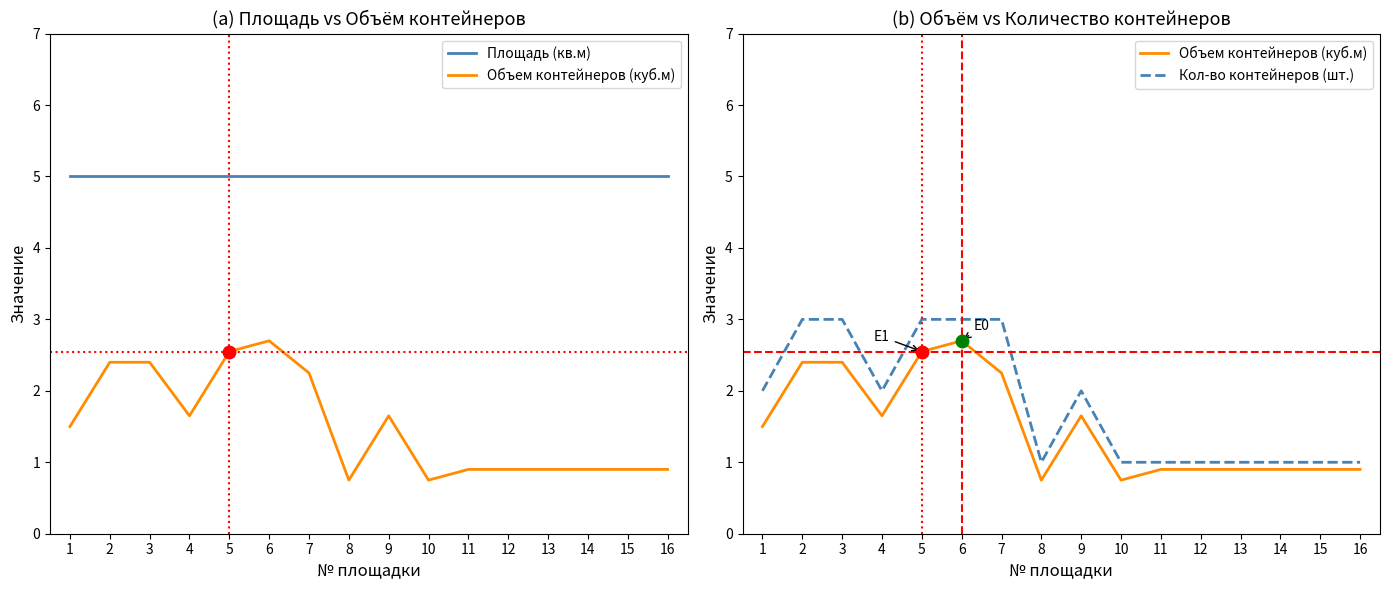

Which series changed the most between 1 and 5?

Объем контейнеров (куб.м)